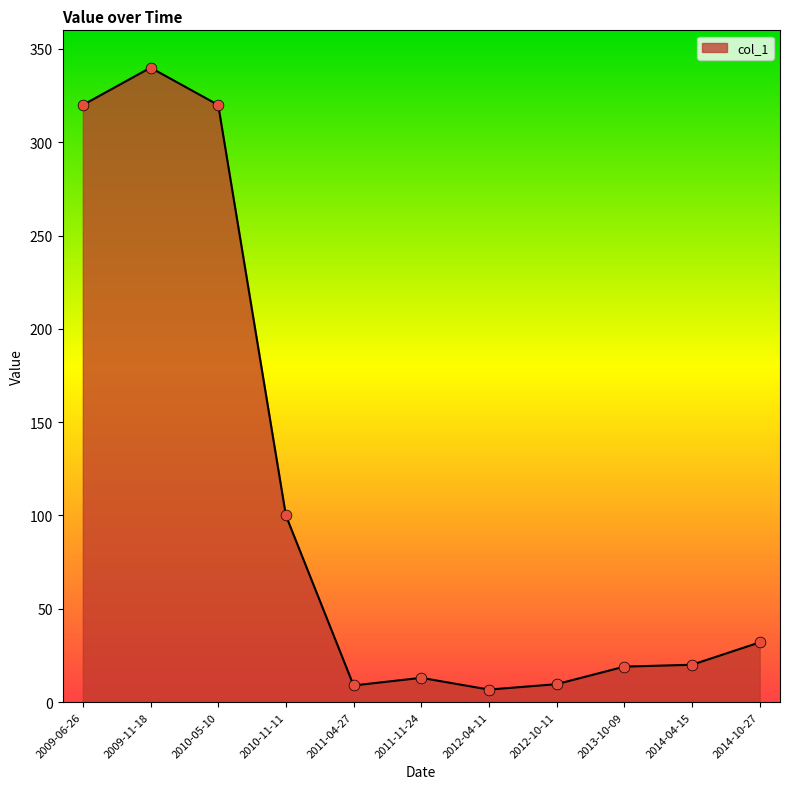

Which has a higher value, 2014-10-27 or 2010-05-10?

2010-05-10